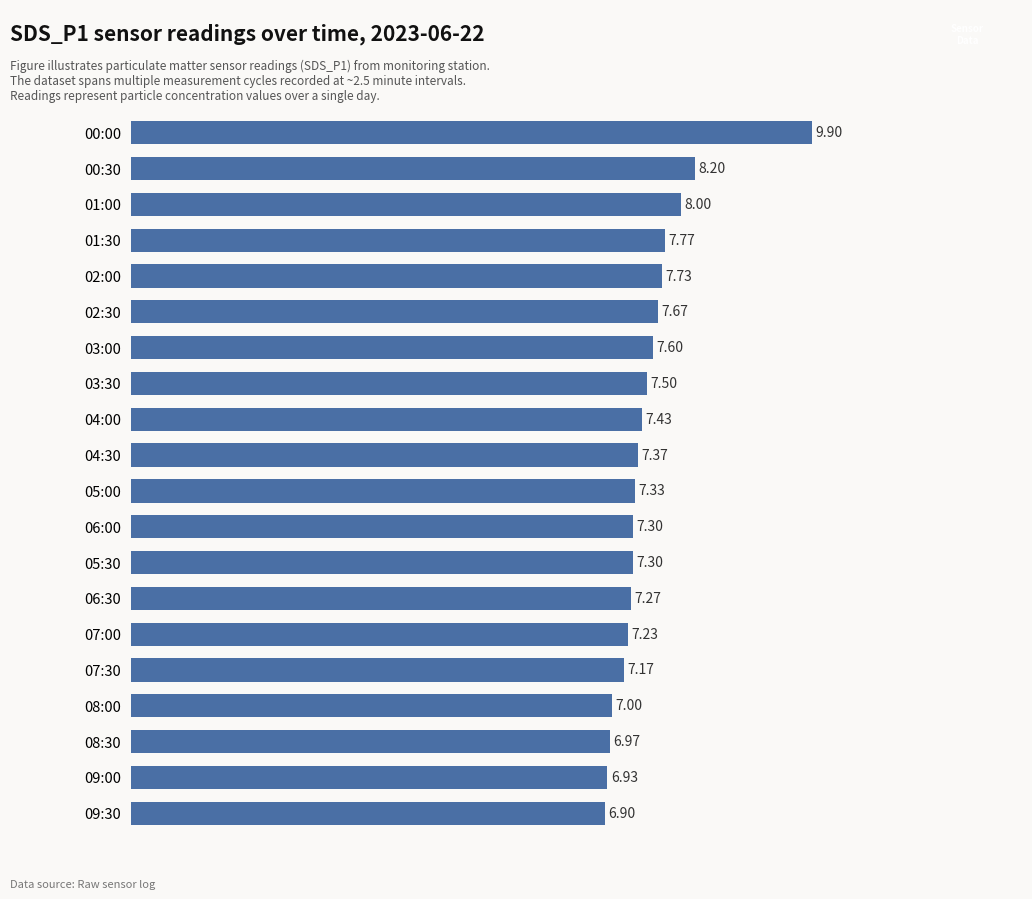

What is the smallest value displayed?

6.9